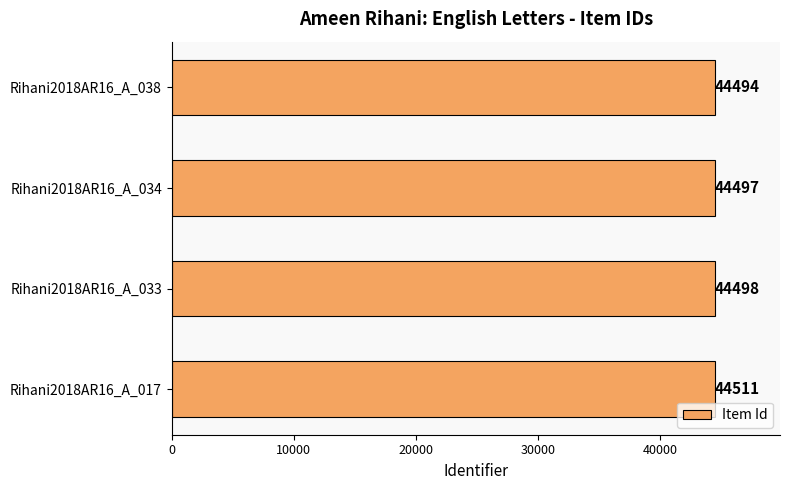

The chart shows a value of 74236 at Rihani2018AR16_A_017. True or false?

False